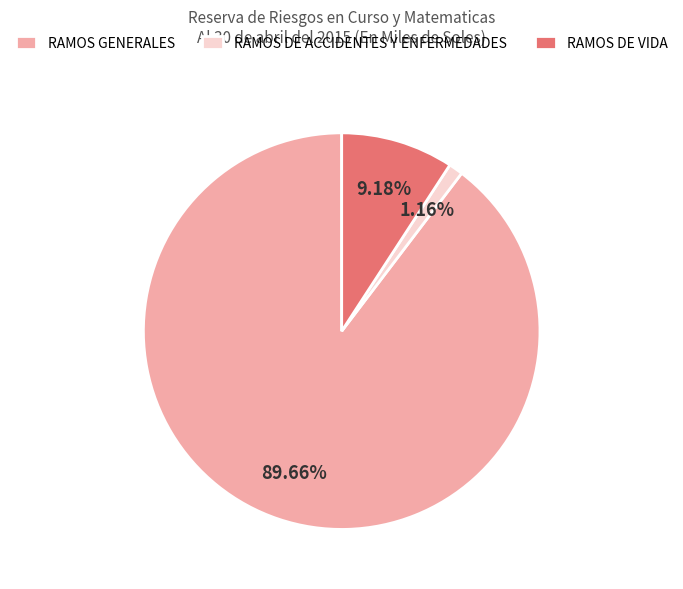

To the nearest percent, what is the average slice percentage?

33%